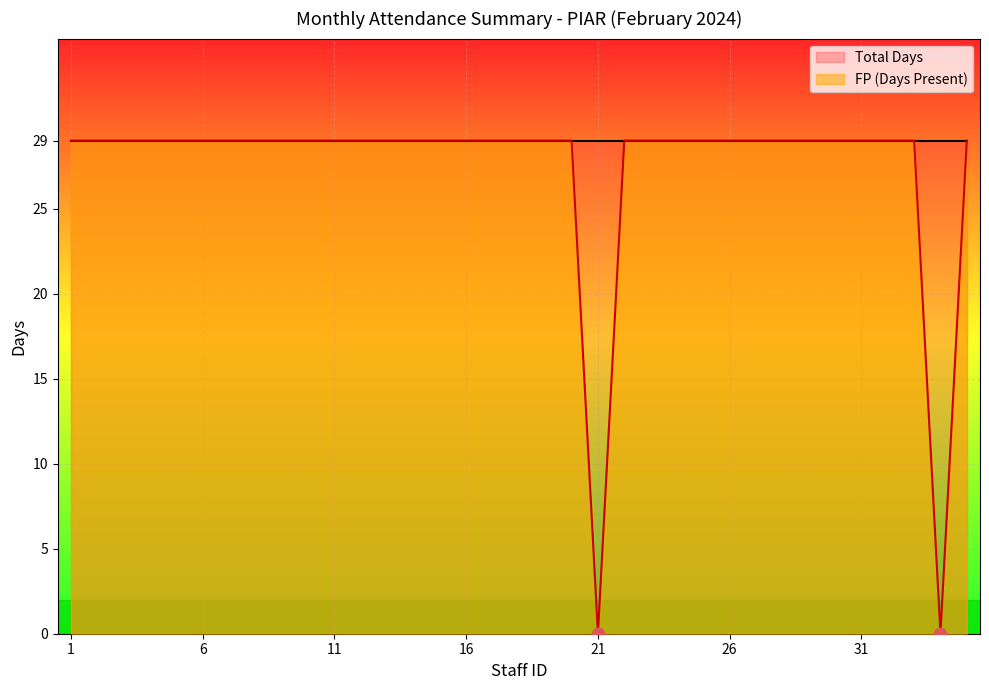

Approximately how many times larger is the value at 9 compared to 18?

1.0